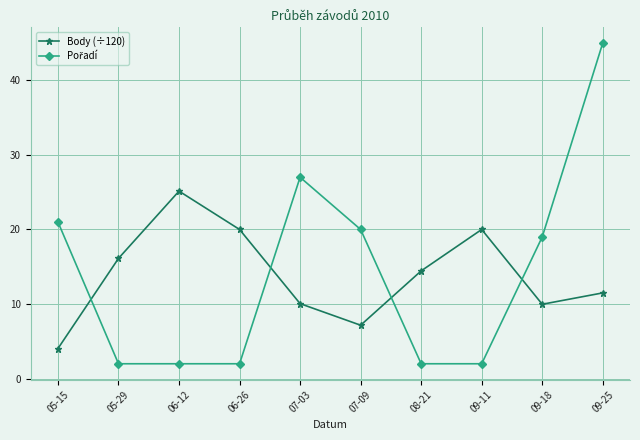

At which category is the sum across all series the highest?

09-25